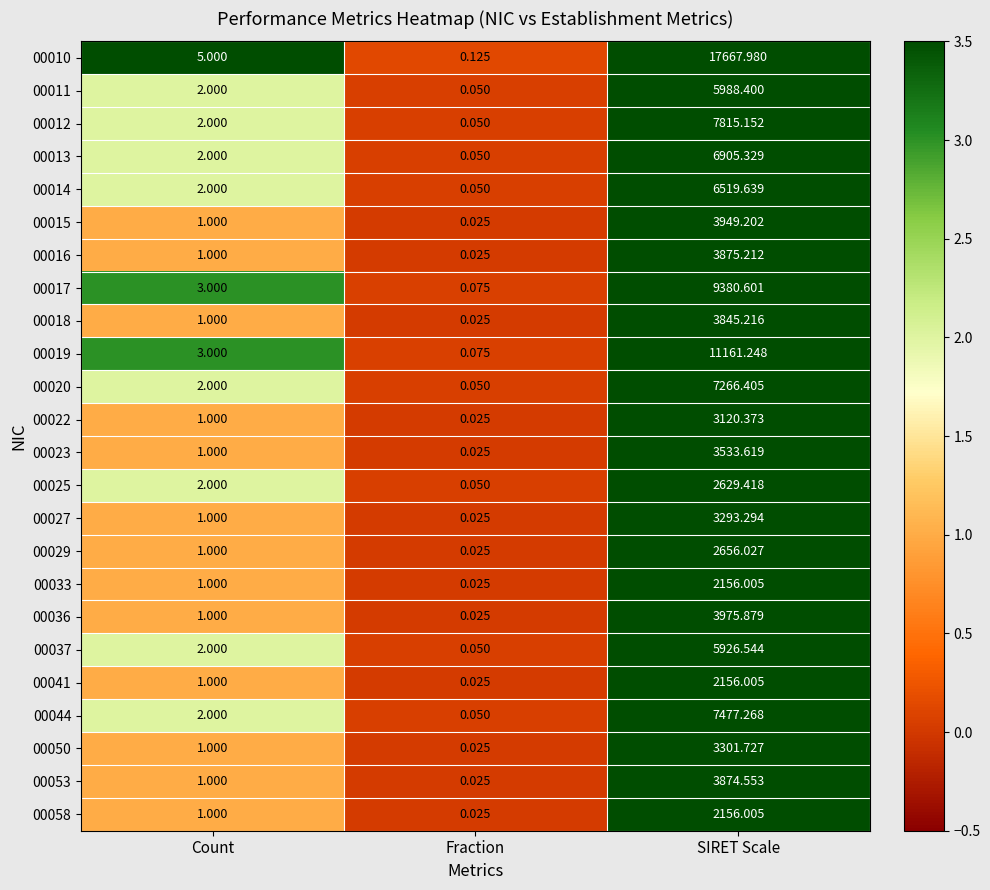

At which category is the sum across all series the highest?

SIRET Scale